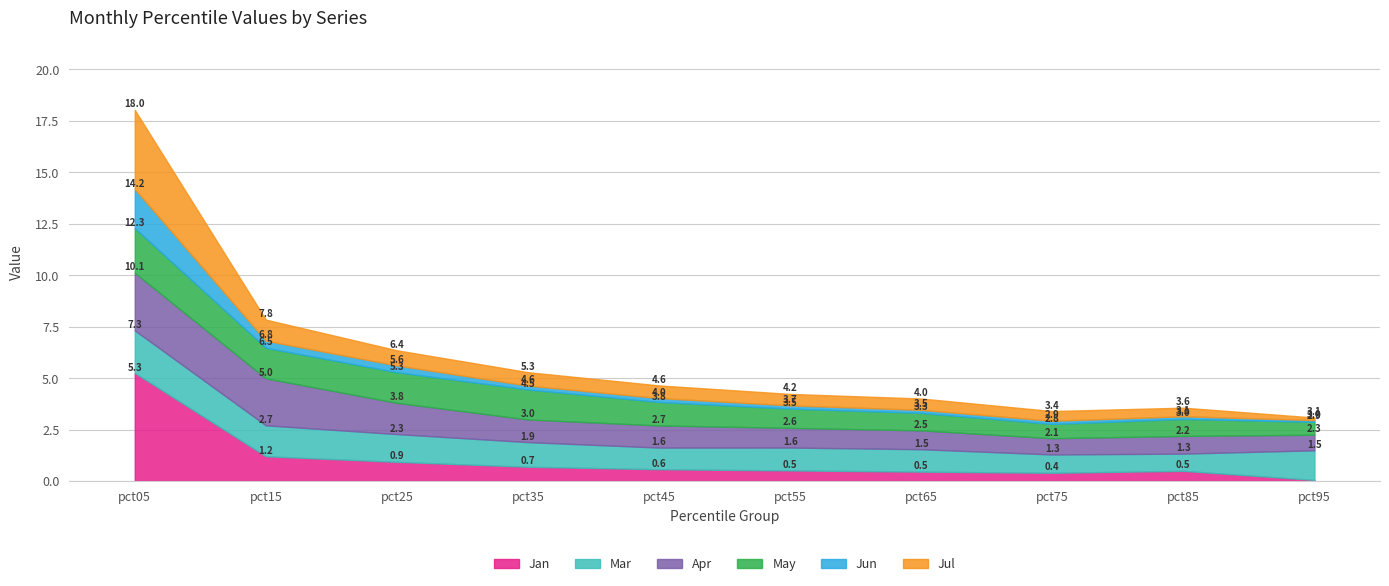

What is the difference between the highest and lowest values at pct75?

0.7